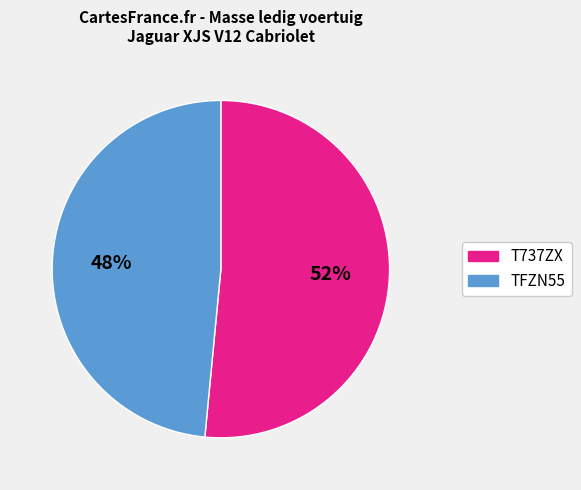

Do T737ZX and TFZN55 together represent more than half of the pie?

Yes